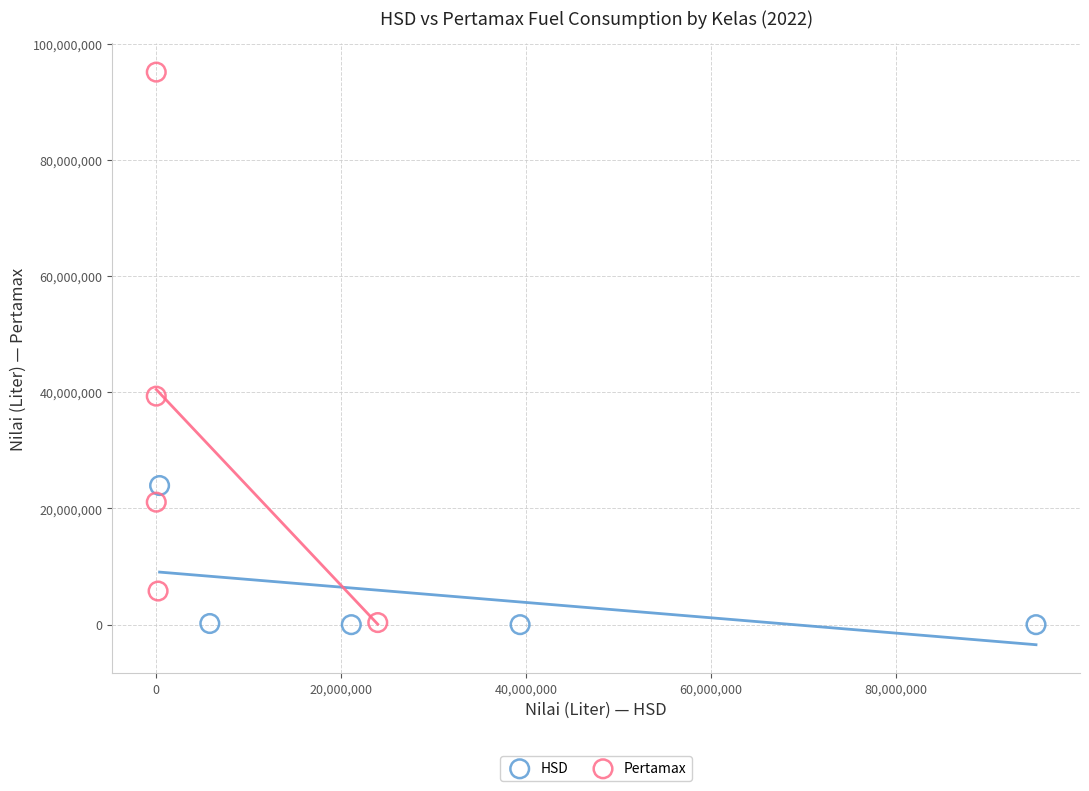

Which series reaches the maximum Y coordinate?

Pertamax